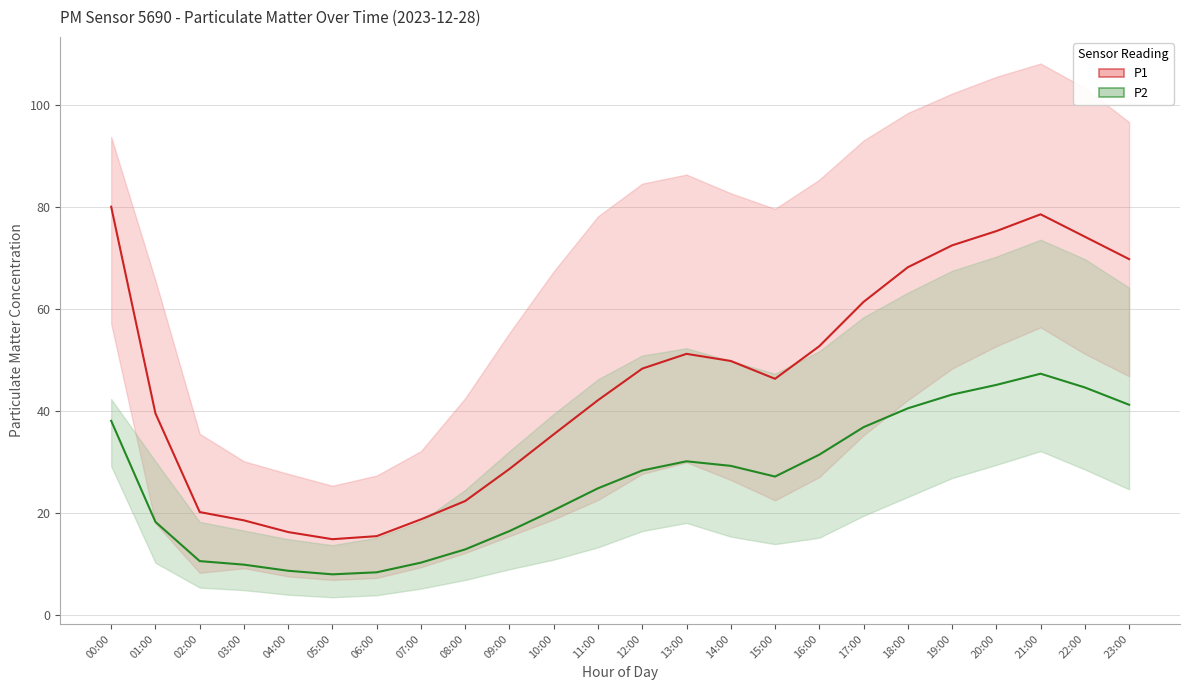

List the labels in order of P2_upper value, smallest first.

05:00, 04:00, 06:00, 03:00, 02:00, 07:00, 08:00, 01:00, 09:00, 10:00, 00:00, 11:00, 15:00, 14:00, 12:00, 16:00, 13:00, 17:00, 18:00, 23:00, 19:00, 22:00, 20:00, 21:00